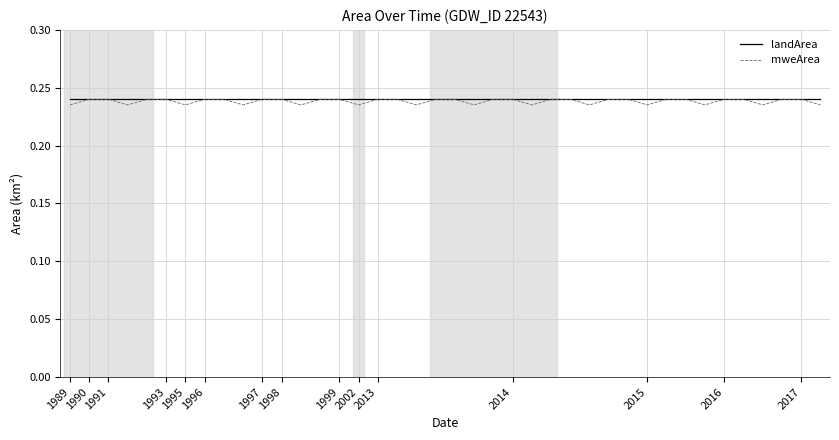

Which series has the widest spread of values?

mweArea